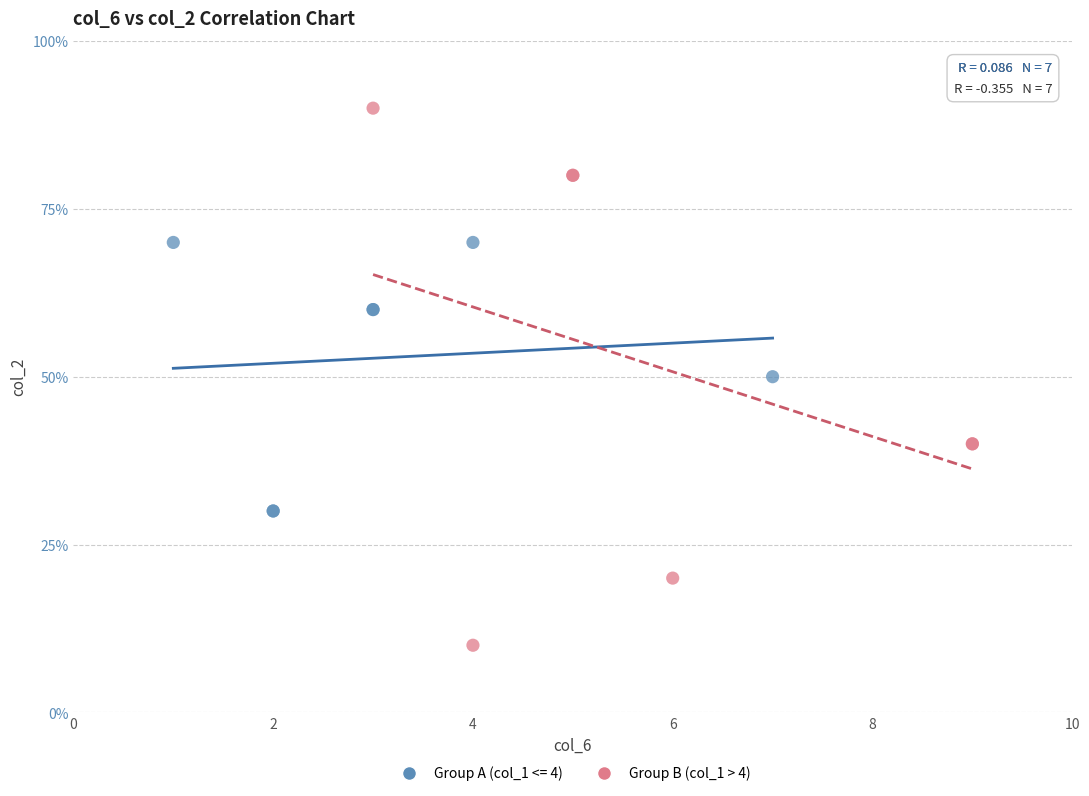

What are all the series names shown in the legend?

Group A (col_1 <= 4), Group B (col_1 > 4)